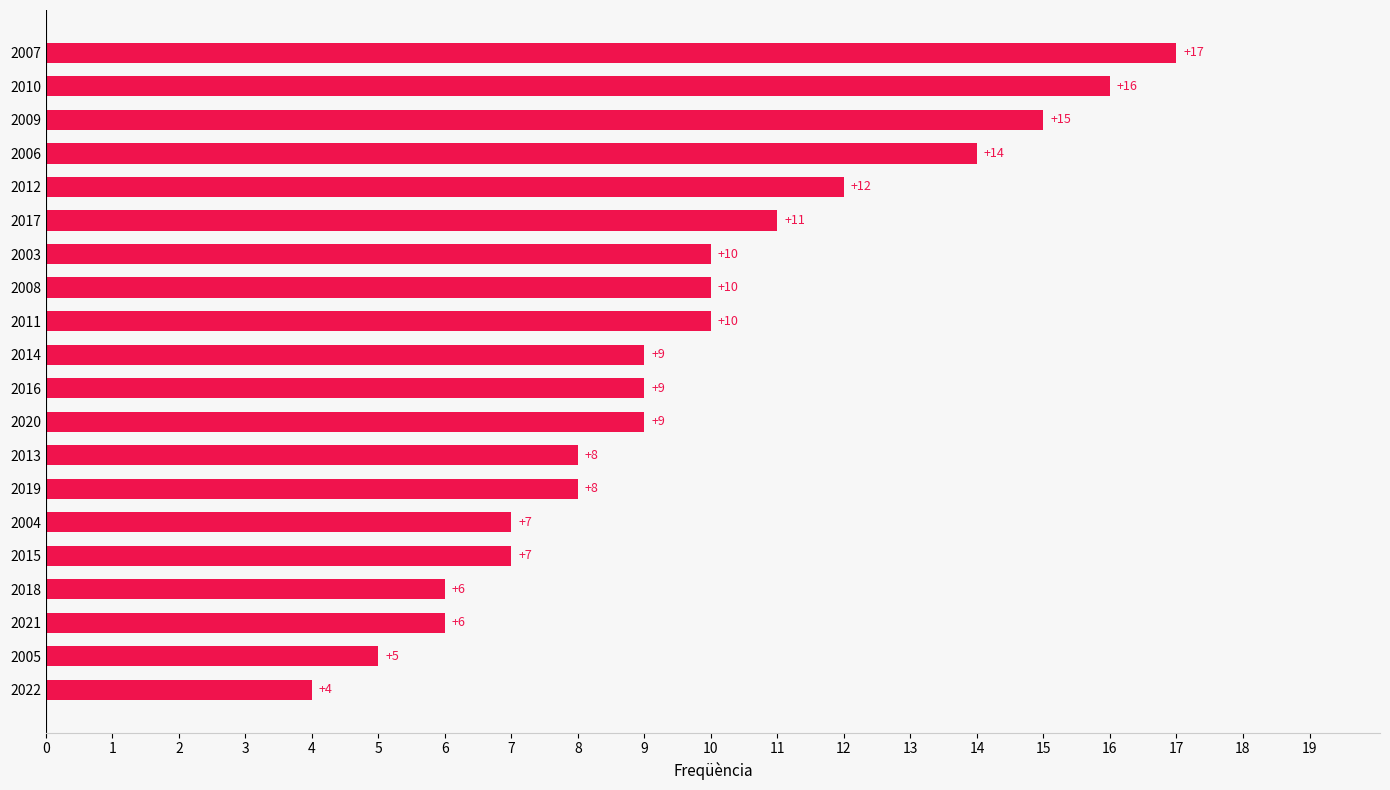

True or false: the data shows 12 at 2012.

True